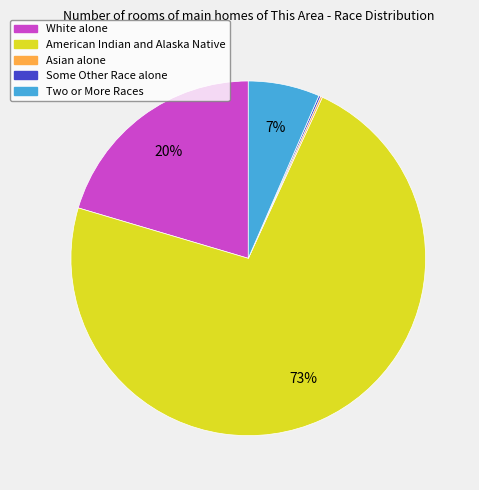

To the nearest percent, what is the average slice percentage?

20%